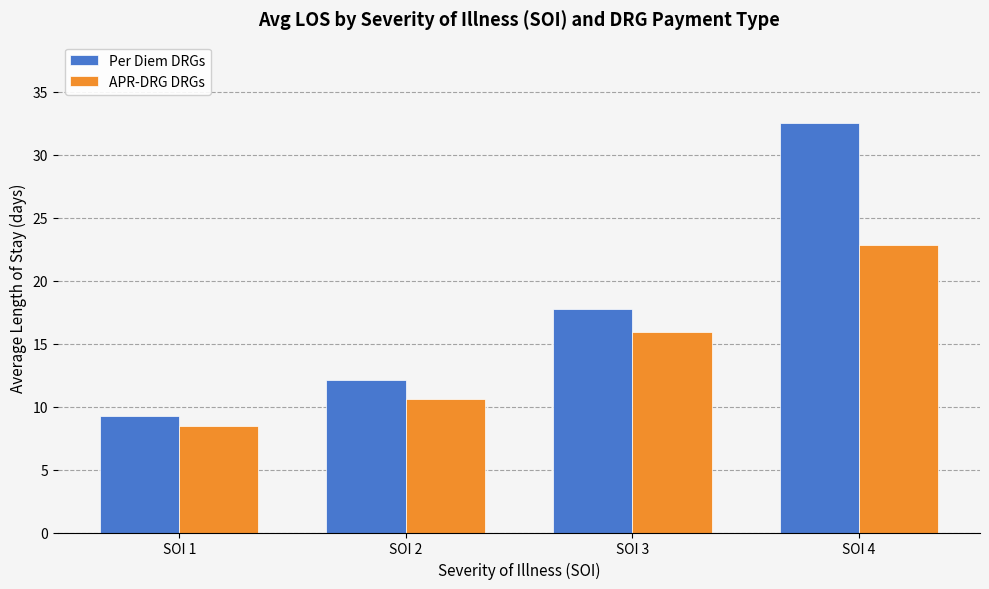

True or false: APR-DRG DRGs has a value of 8.4 at SOI 1.

True